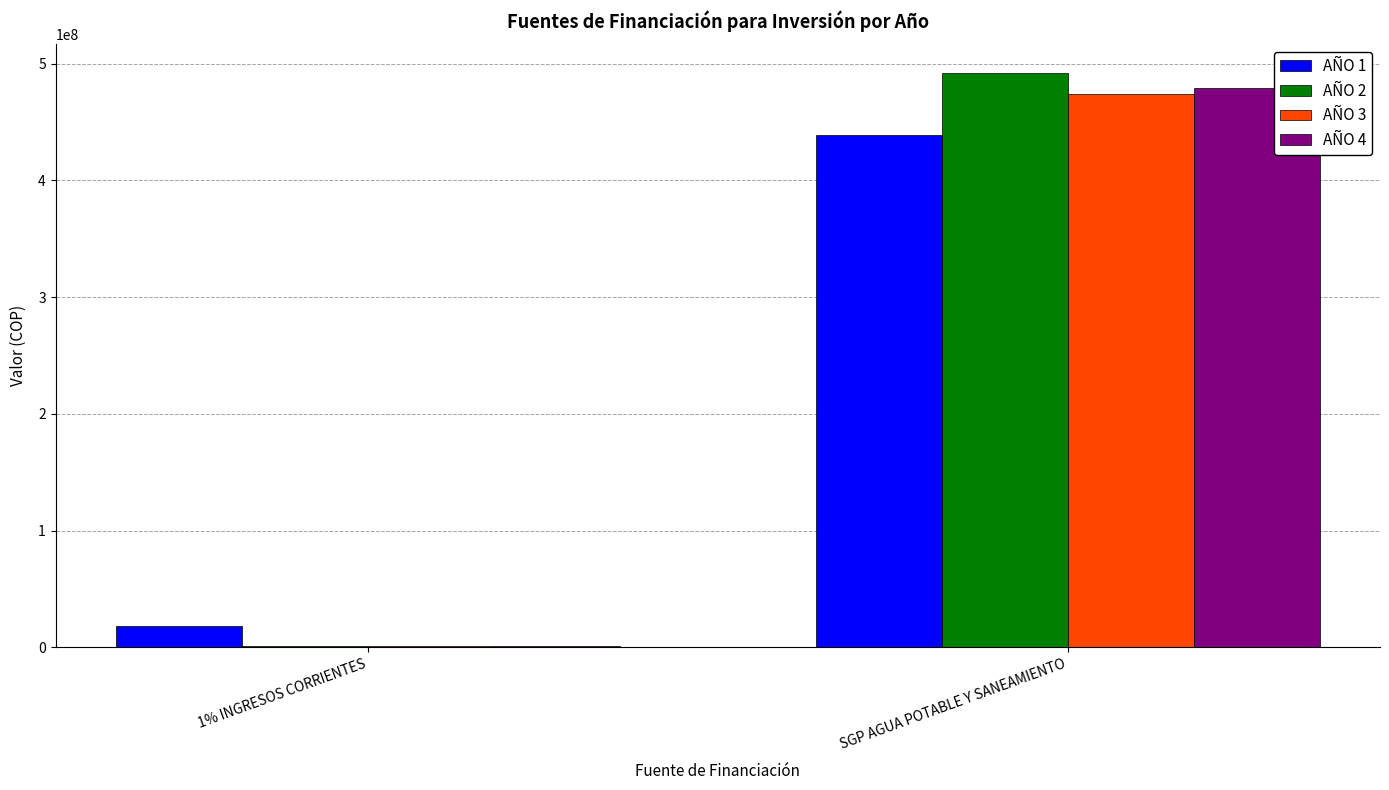

Which series has the largest total across all categories?

AÑO 2